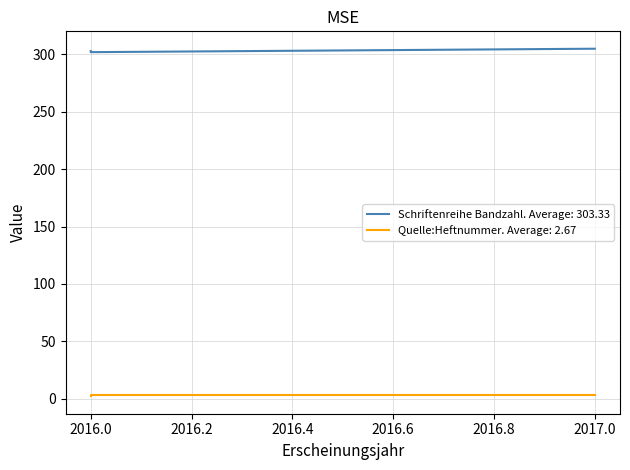

The Schriftenreihe Bandzahl series shows 182 at 2016. True or false?

False